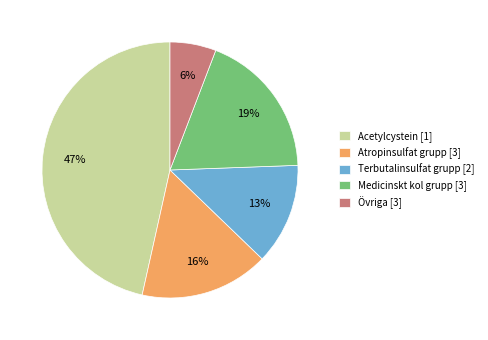

To the nearest percent, what is the average slice percentage?

20%